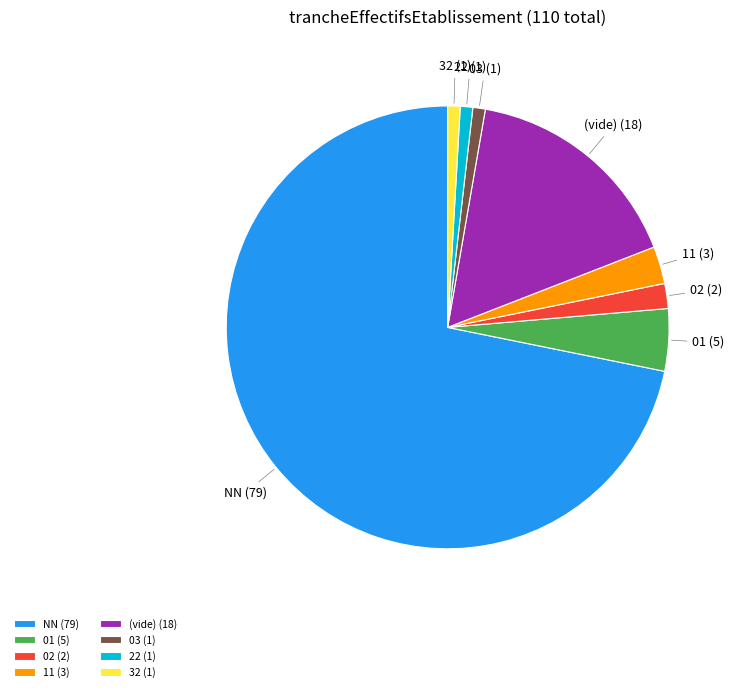

Approximately how many times larger is the value at 11 (3) compared to 03 (1)?

3.0